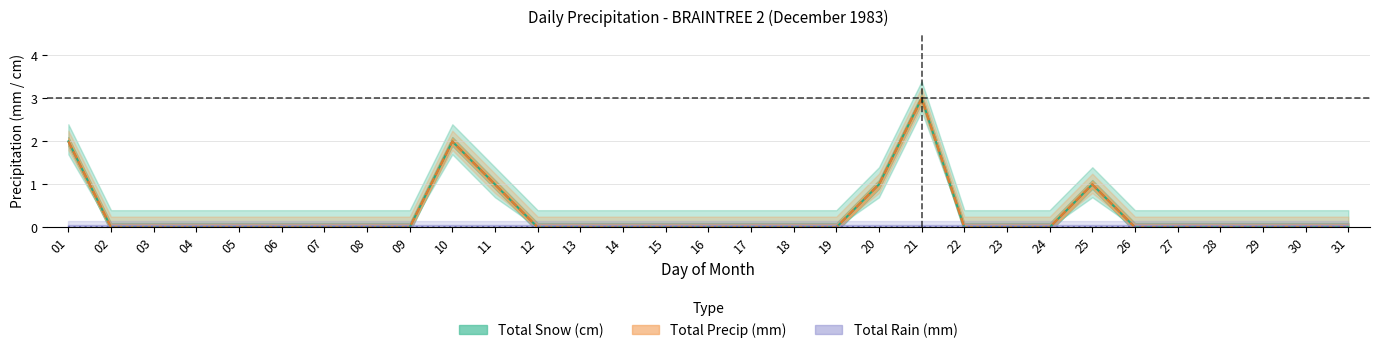

Does the chart have visible grid lines?

Yes